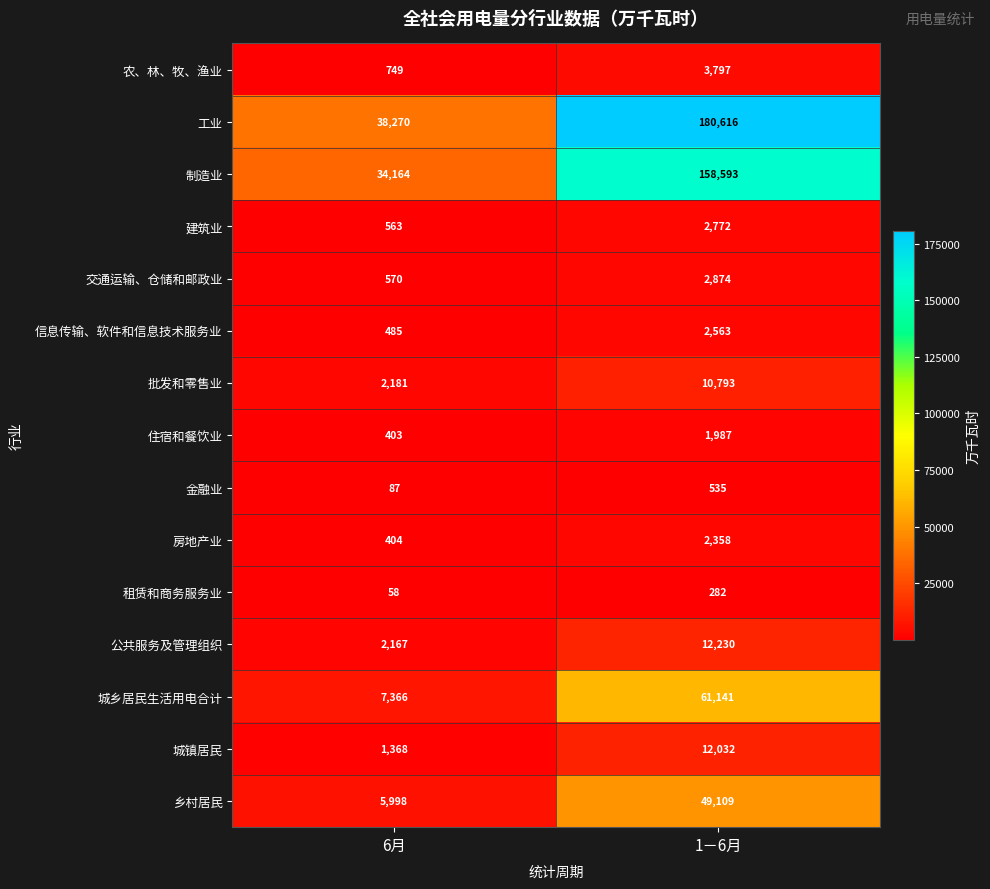

Read the 工业 value at 1－6月, to the nearest 100.

180600